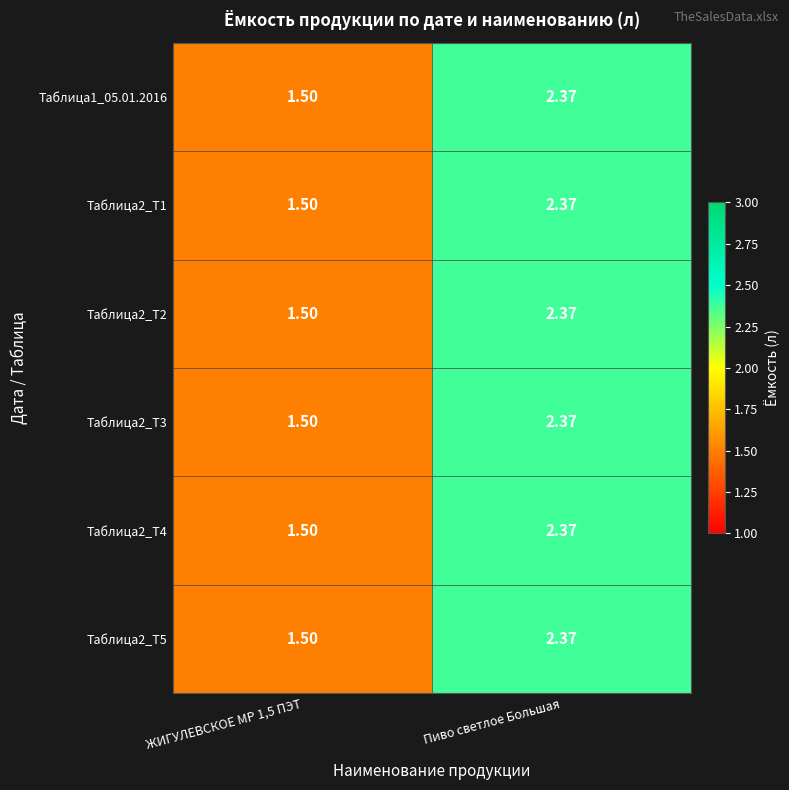

At which label does Таблица2_T2 reach its peak?

Пиво светлое Большая